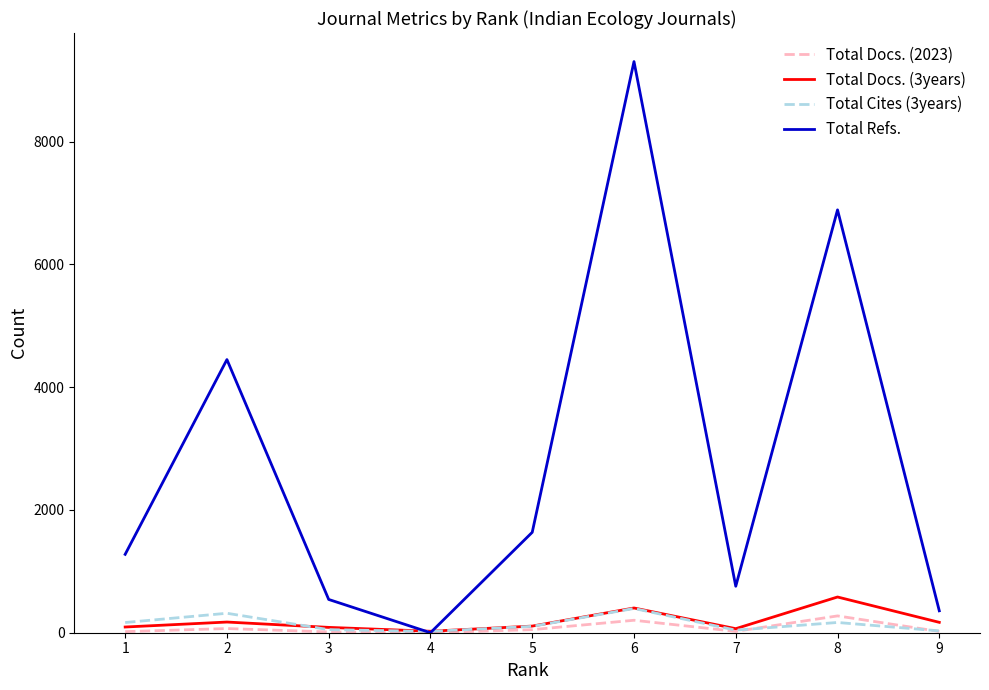

Which series has the largest total across all categories?

Total Refs.